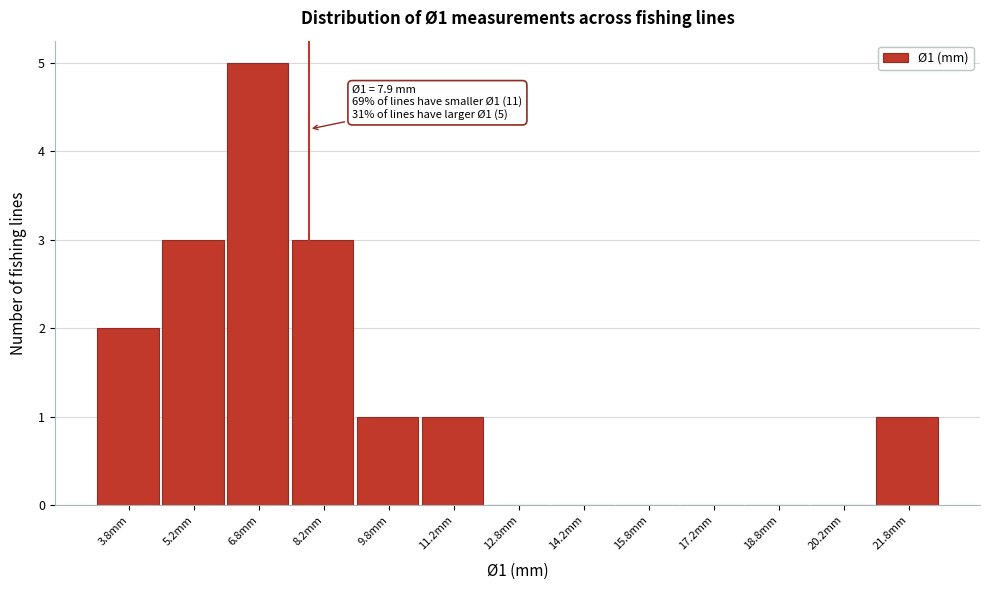

Which range on the x-axis has the tallest bar?

6.0 to 7.5